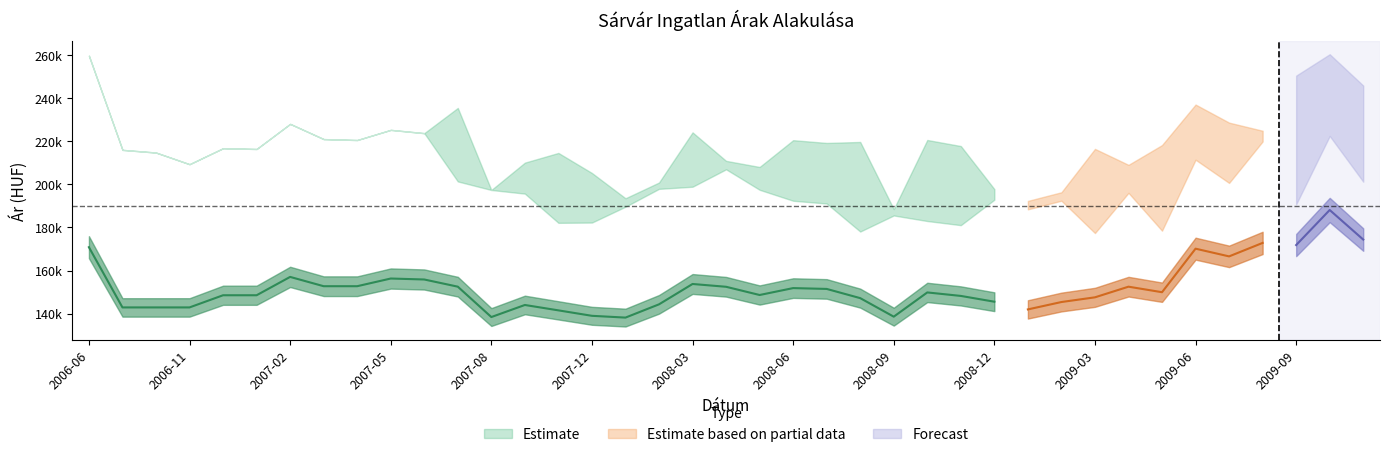

In Szórás felső határ, how many points are higher than both neighbors (excluding endpoints)?

12